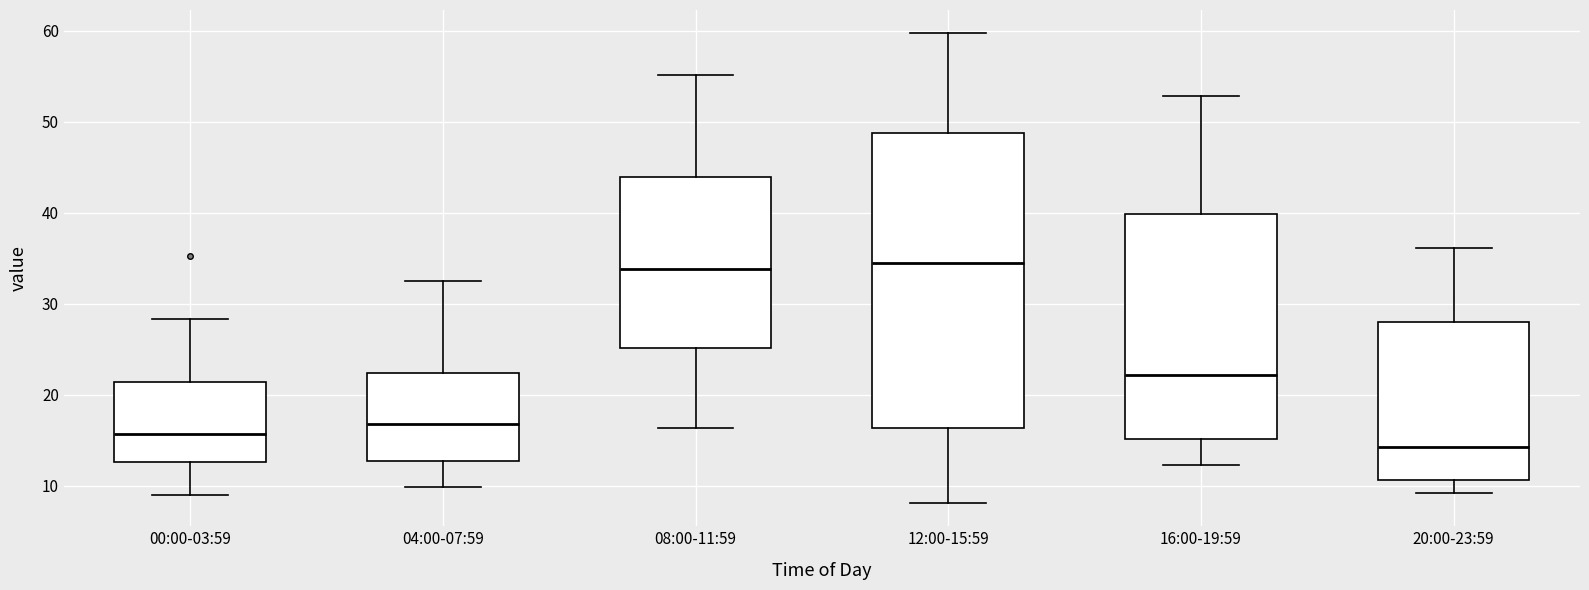

Which box is the tallest, from its lower edge to its upper edge?

12:00-15:59